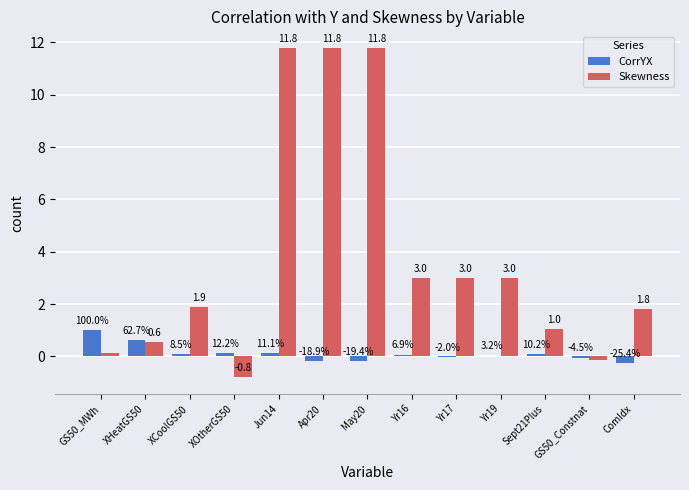

Are the bars grouped side by side (vs. stacked)?

Yes